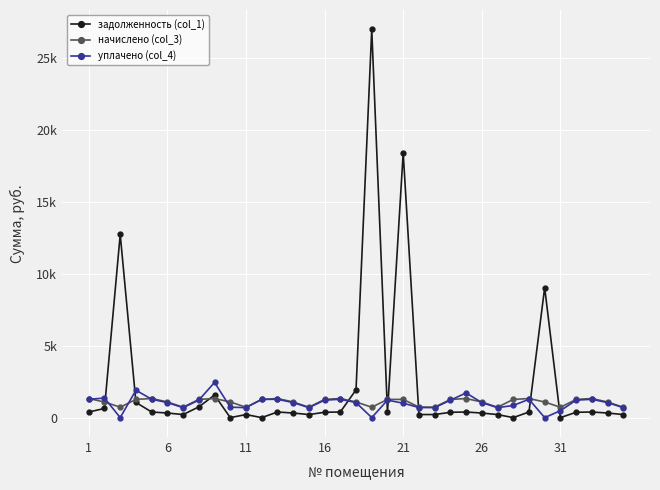

Does the chart have visible grid lines?

Yes